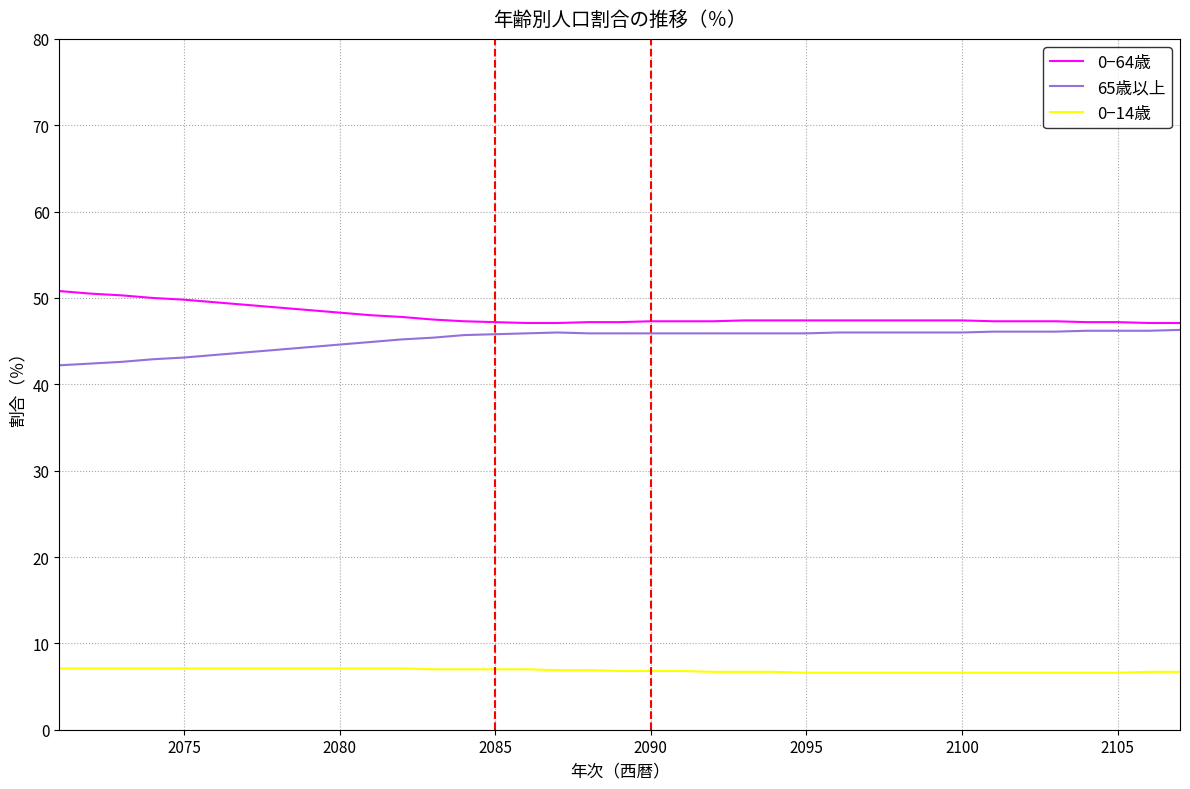

What is the highest value of the 0−64歳 series?

50.8